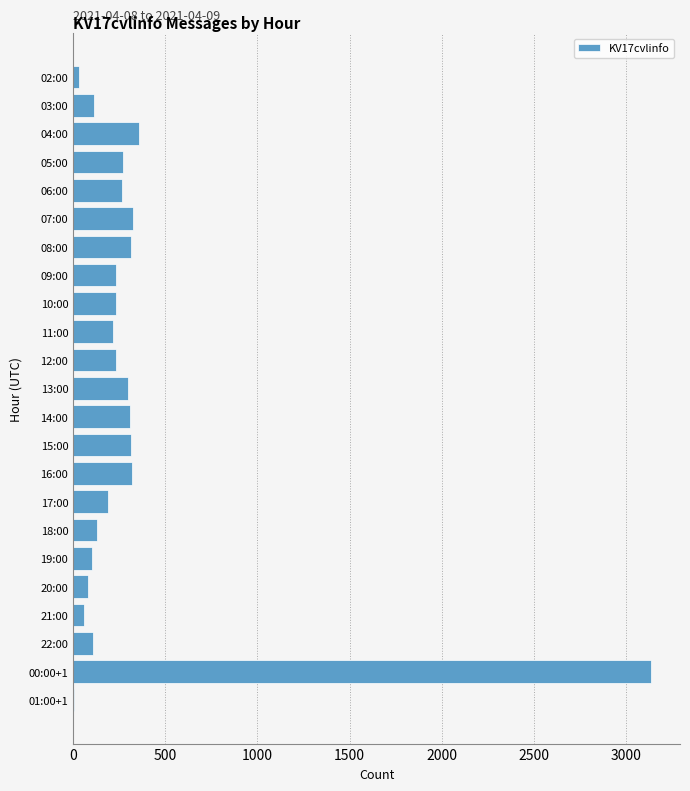

The value at 10:00 is 111. True or false?

False